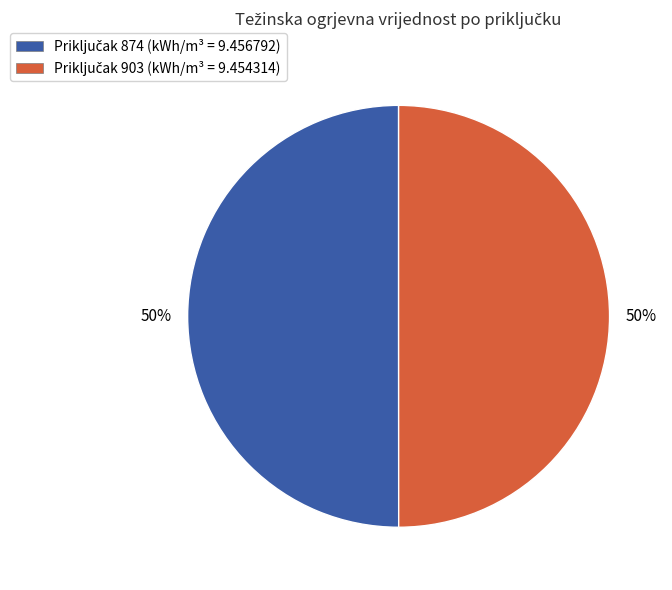

Rank the categories by value from highest to lowest.

874, 903